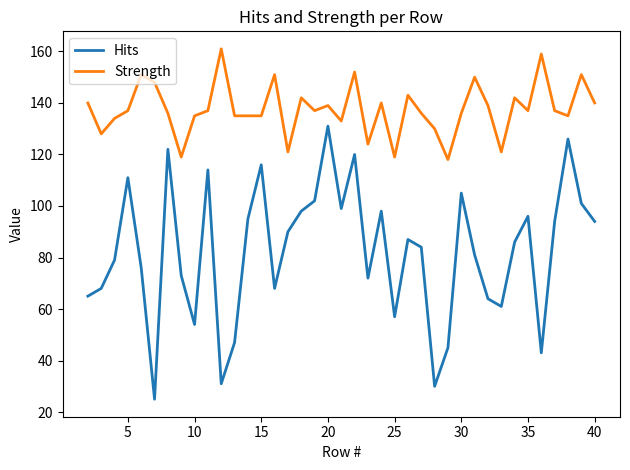

What is the maximum value for Hits?

131